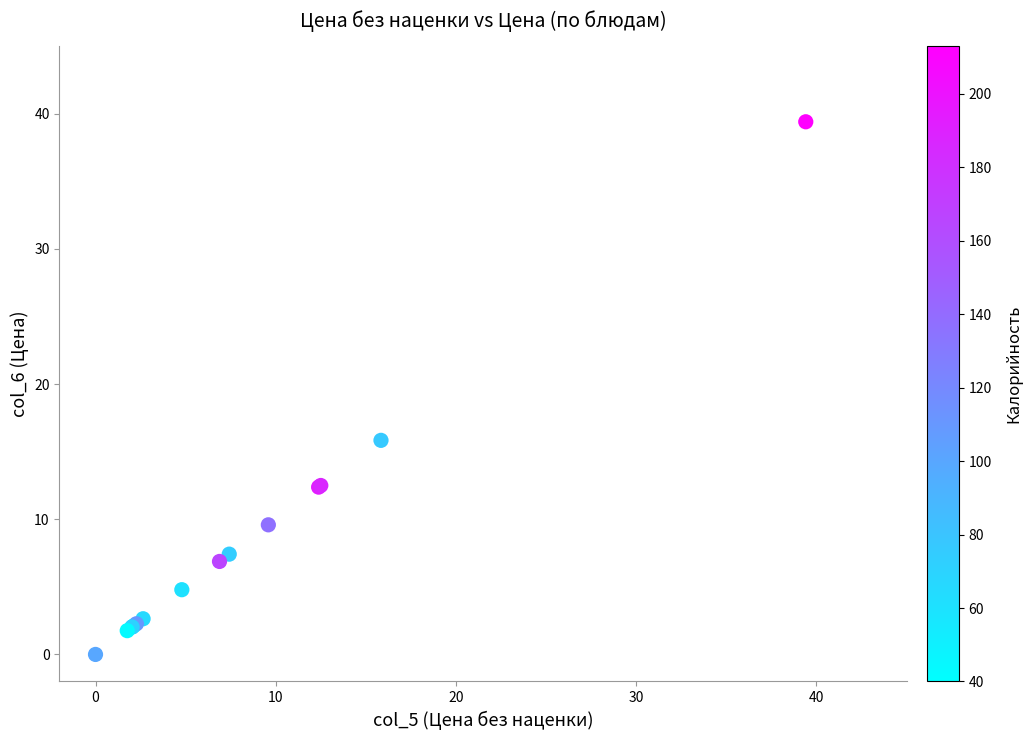

What Y value in the scatter plot is closest to 19?

15.8